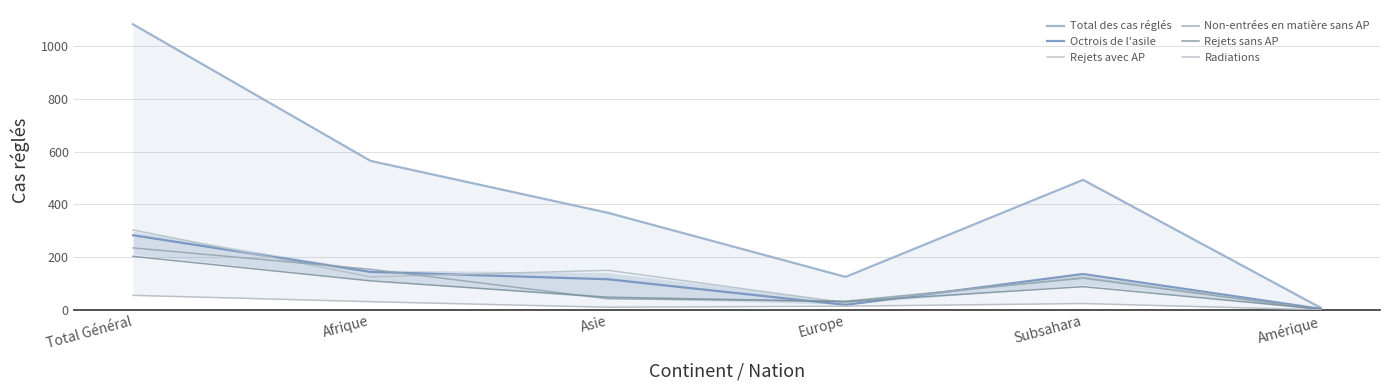

The value of Total des cas réglés at Afrique is 565. True or false?

True